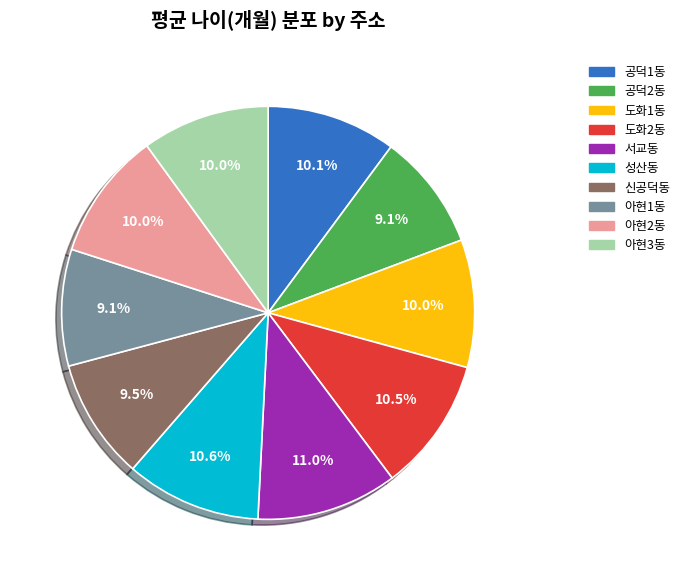

Between 아현2동 and 공덕2동, which is larger?

아현2동